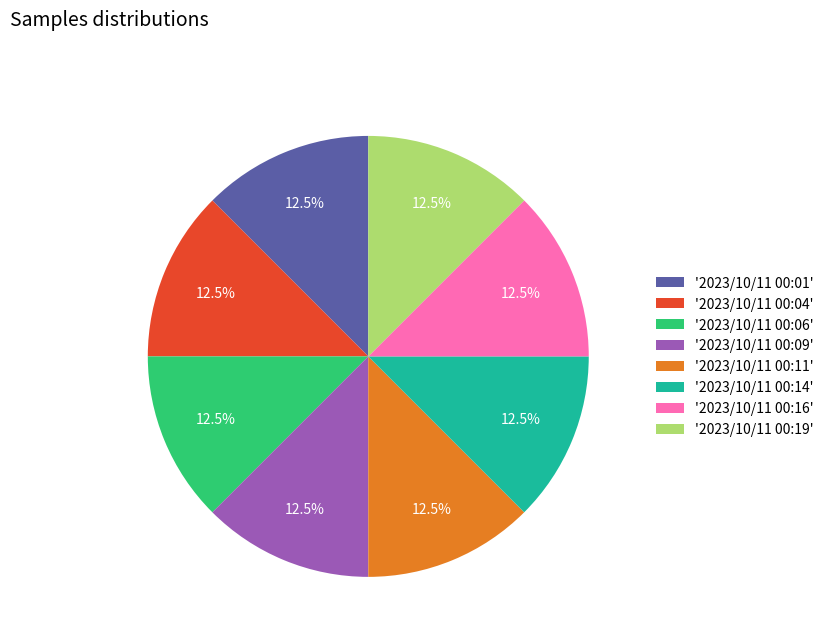

Do '2023/10/11 00:04' and '2023/10/11 00:06' together represent more than half of the pie?

No